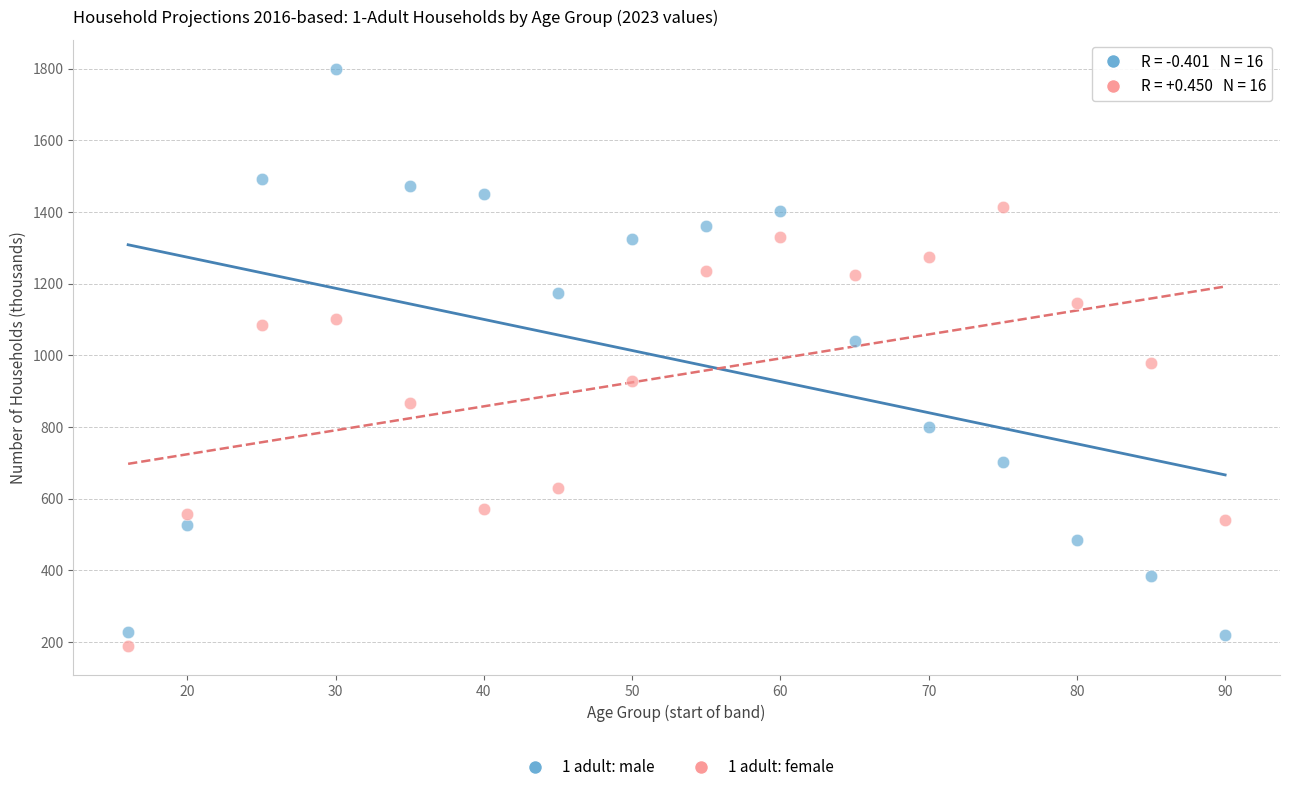

Which series contains the lowest Y value?

1 adult: female